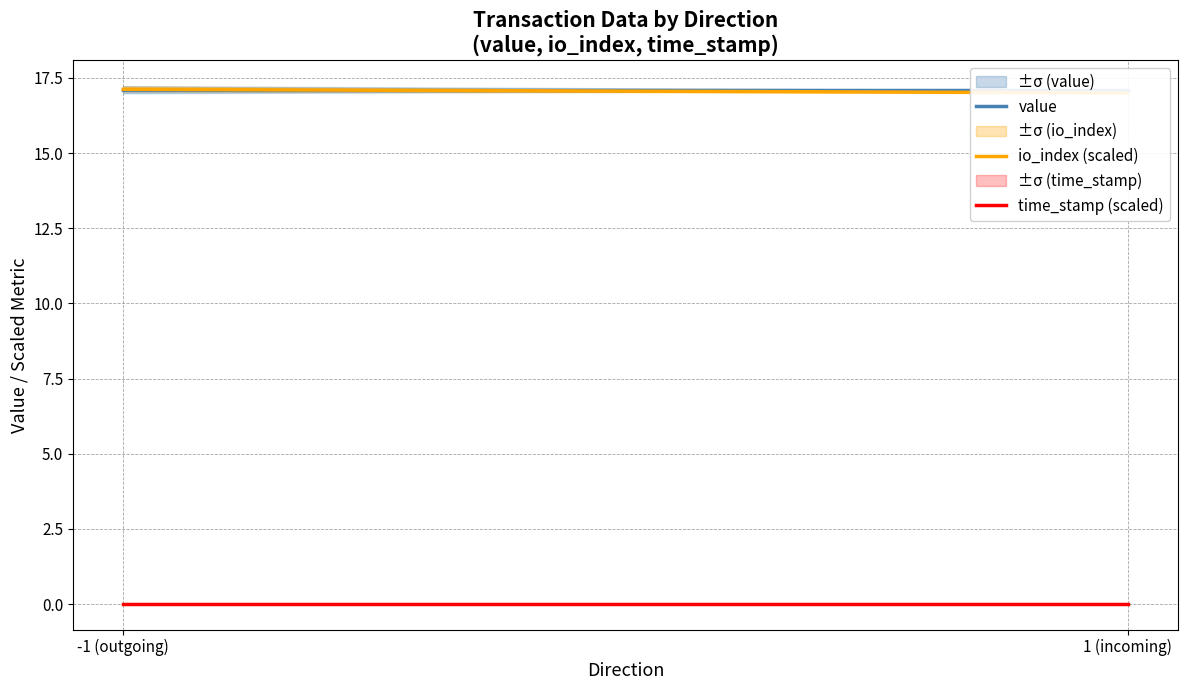

Reading left to right, list all the values displayed in this chart.

value: -1 (outgoing)=17.1	1 (incoming)=17.1
io_index (scaled): -1 (outgoing)=17.1	1 (incoming)=17.0
time_stamp (scaled): -1 (outgoing)=0.0	1 (incoming)=0.0